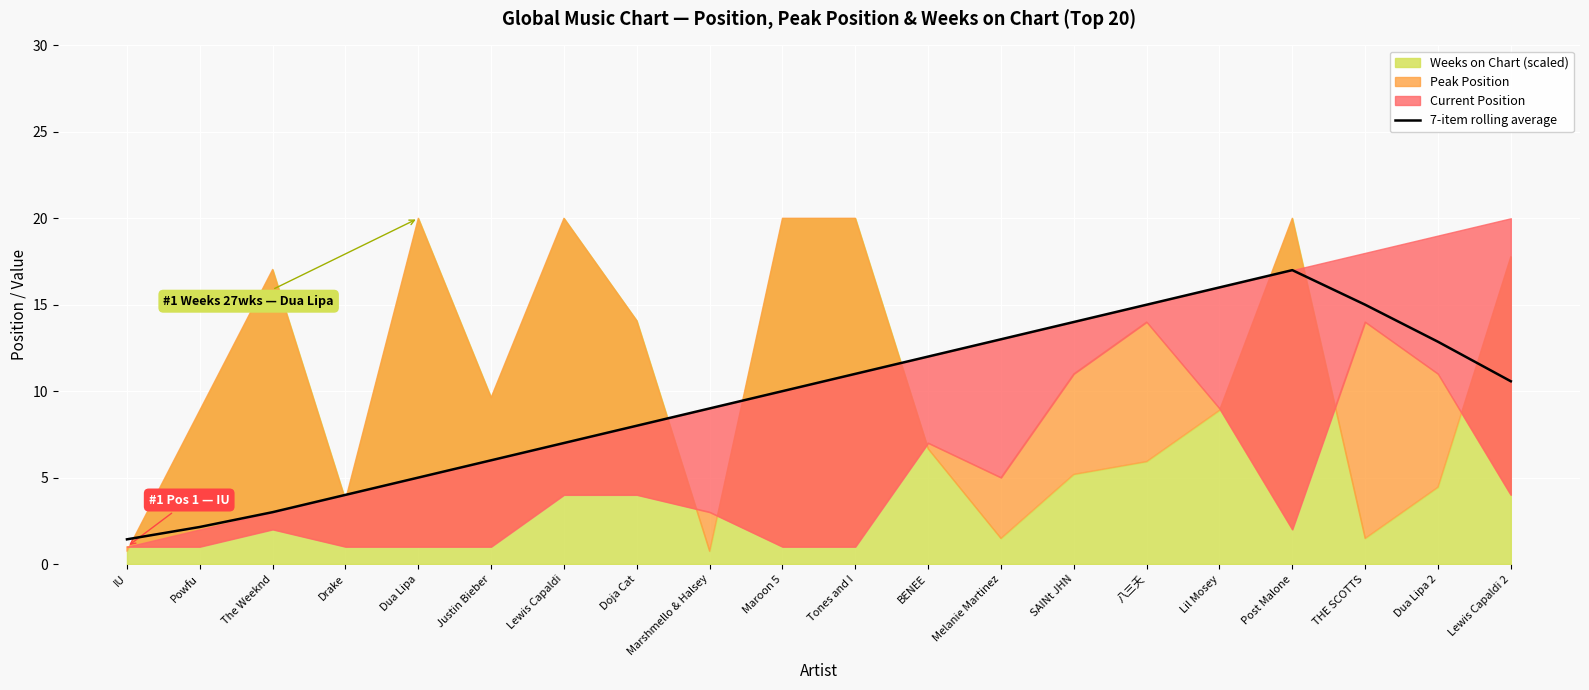

Where does the data first go above 10?

Tones and I